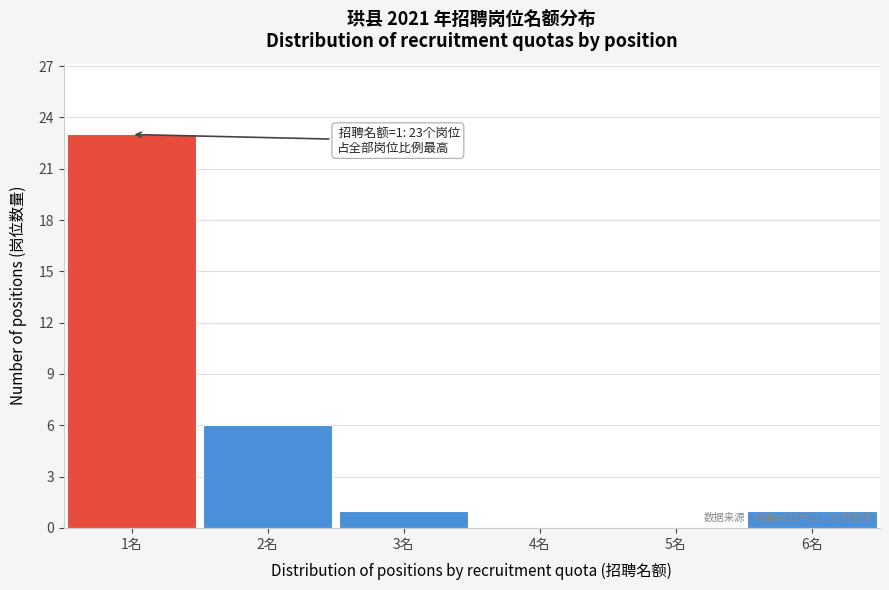

Over which range of the x-axis is the bar tallest?

0.5 to 1.5